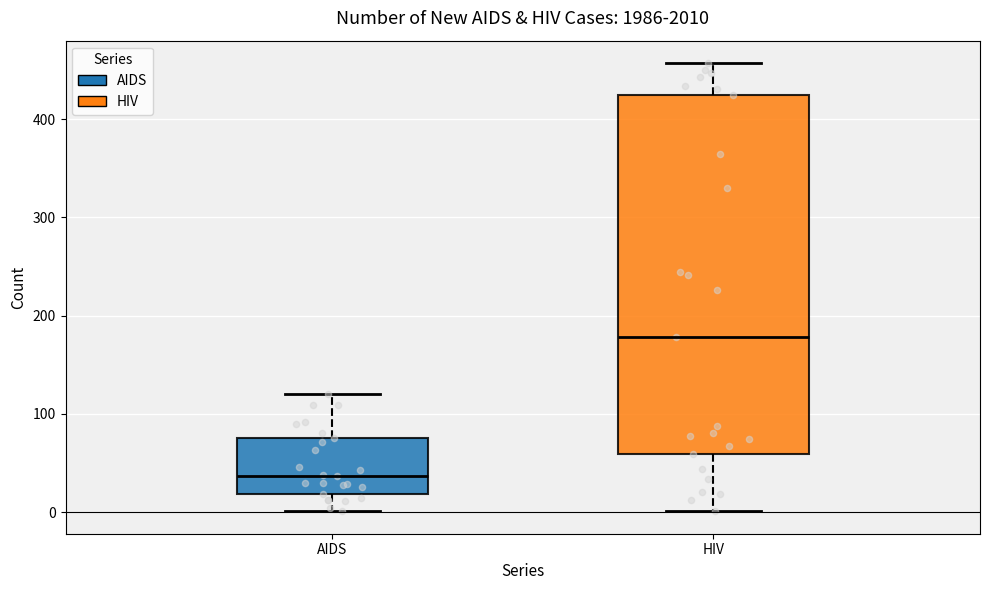

Reading left to right, read every box against the y-axis: the position of its median line, the range the box covers, and the ends of its whiskers. The values are not printed on the chart, so give them approximately, as read against the axis.

AIDS: median 40, box 20 to 80, whiskers 0 to 120
HIV: median 180, box 60 to 430, whiskers 0 to 460